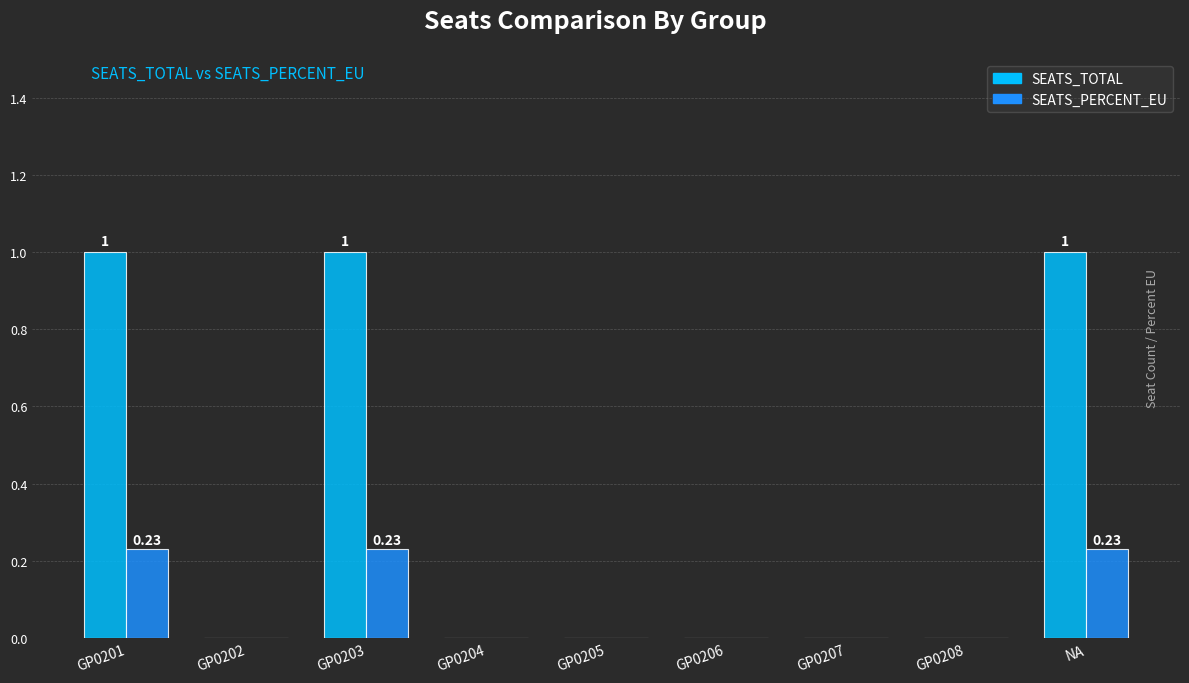

What are all the series names shown in the legend?

SEATS_TOTAL, SEATS_PERCENT_EU